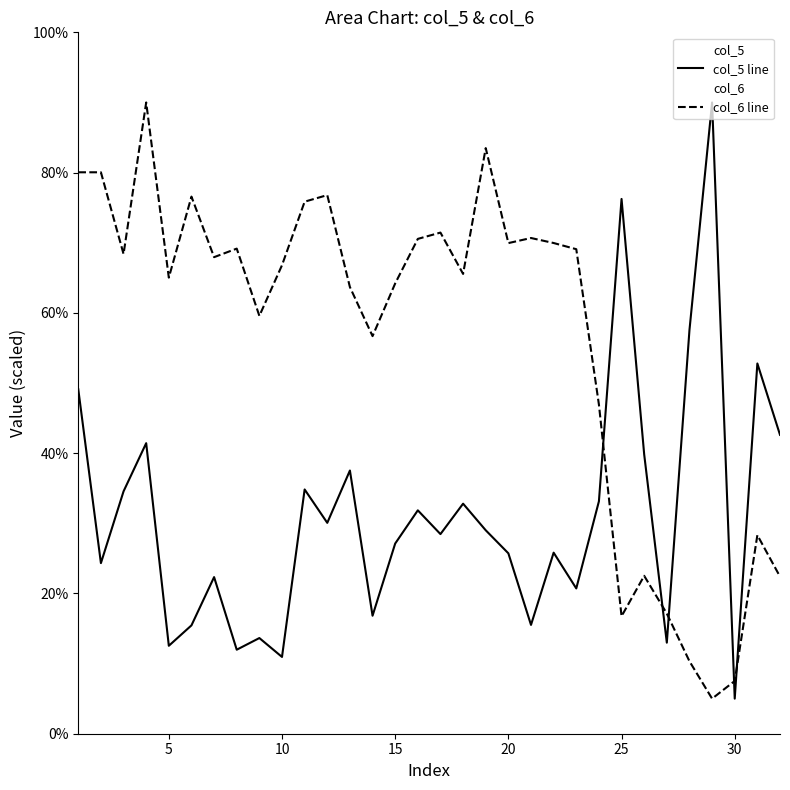

How many lines are shown in the chart?

2